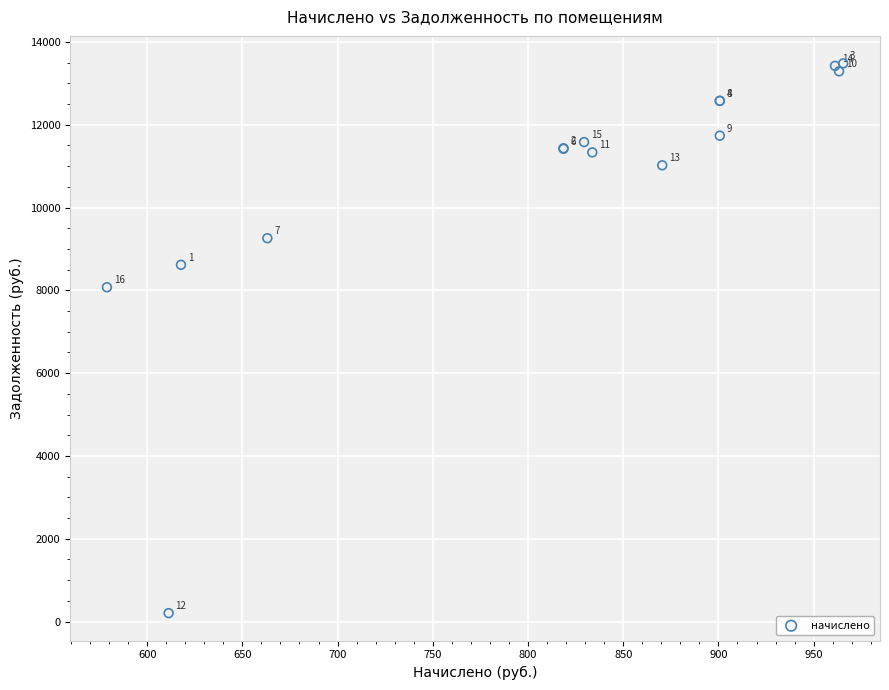

What Y value in the scatter plot is closest to 6842?

8075.1